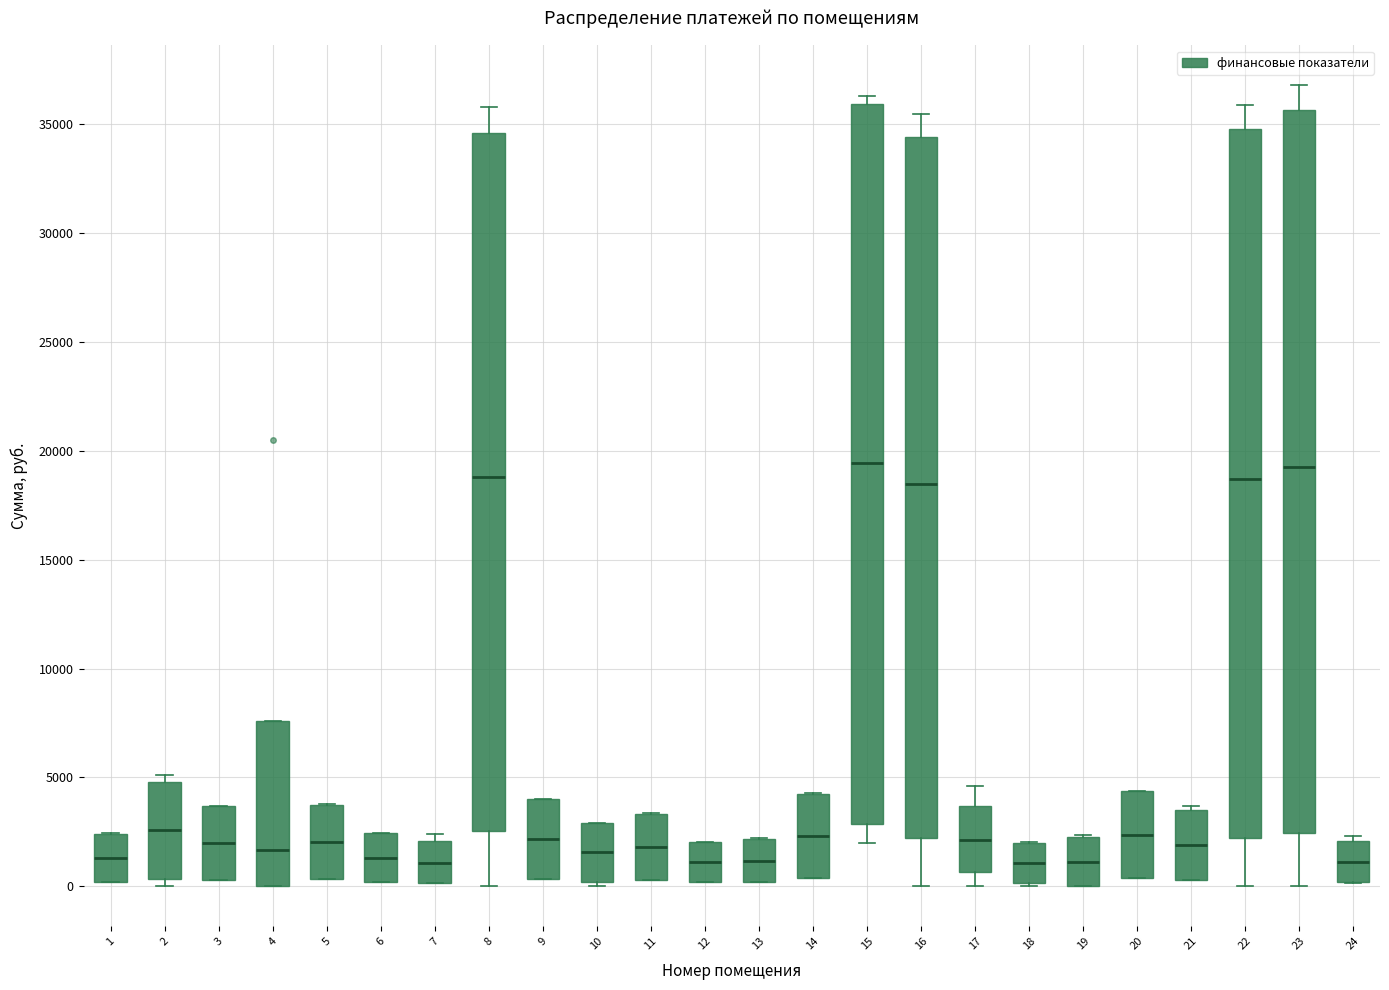

Reading left to right, transcribe this box plot: for each box, give where its median line is, the range the box spans, and where its two whiskers end, as read against the y-axis. The values are not printed on the chart, so give them approximately, as read against the axis.

1: median 1500, box 0 to 2500, whiskers 0 to 2500
2: median 2500, box 500 to 5000, whiskers 0 to 5000 (just above the box's upper edge)
3: median 2000, box 500 to 3500, whiskers 500 to 3500
4: median 1500, box 0 to 7500, whiskers 0 to 7500
5: median 2000, box 500 to 3500, whiskers 500 to 4000
6: median 1500, box 0 to 2500, whiskers 0 to 2500
7: median 1000, box 0 to 2000, whiskers 0 to 2500
8: median 19000, box 2500 to 34500, whiskers 0 to 36000
9: median 2000, box 500 to 4000, whiskers 500 to 4000
10: median 1500, box 0 to 3000, whiskers 0 (just below the box's lower edge) to 3000
11: median 2000, box 500 to 3500, whiskers 500 to 3500
12: median 1000, box 0 to 2000, whiskers 0 to 2000
13: median 1000, box 0 to 2000, whiskers 0 to 2000
14: median 2500, box 500 to 4000, whiskers 500 to 4500
15: median 19500, box 3000 to 36000, whiskers 2000 to 36500
16: median 18500, box 2000 to 34500, whiskers 0 to 35500
17: median 2000, box 500 to 3500, whiskers 0 to 4500
18: median 1000, box 0 to 2000, whiskers 0 to 2000
19: median 1000, box 0 to 2000, whiskers 0 to 2500
20: median 2500, box 500 to 4500, whiskers 500 to 4500
21: median 2000, box 500 to 3500, whiskers 500 to 3500 (just above the box's upper edge)
22: median 18500, box 2000 to 35000, whiskers 0 to 36000
23: median 19500, box 2500 to 35500, whiskers 0 to 37000
24: median 1000, box 0 to 2000, whiskers 0 to 2500